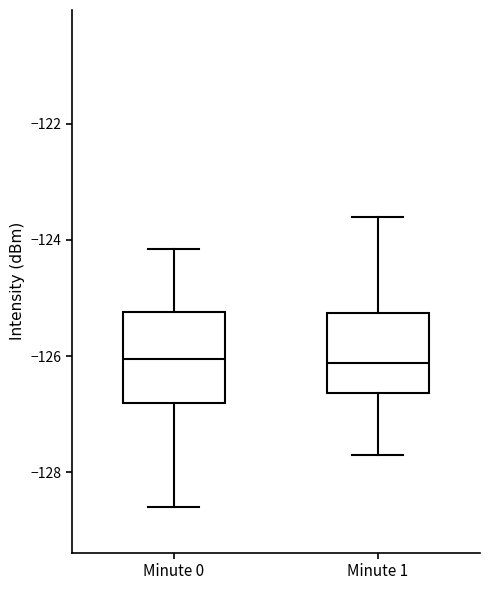

Where does the upper whisker of the box for Minute 1 end on the y-axis? The values are not printed on the chart, so give them approximately, as read against the axis.

-123.6